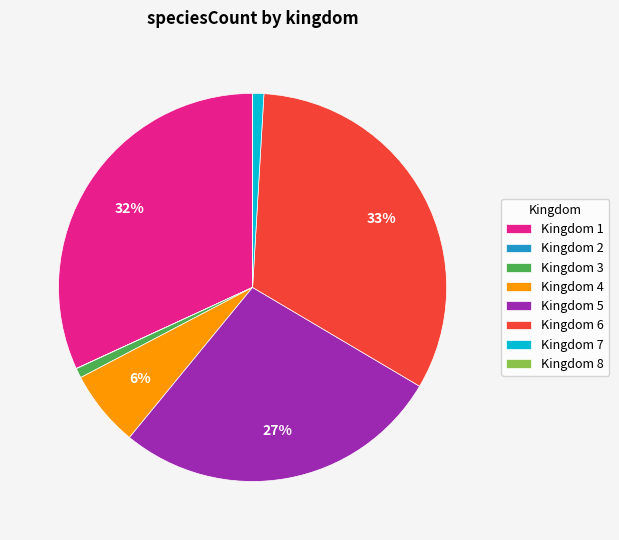

Which category has the biggest portion of the pie?

Kingdom 6